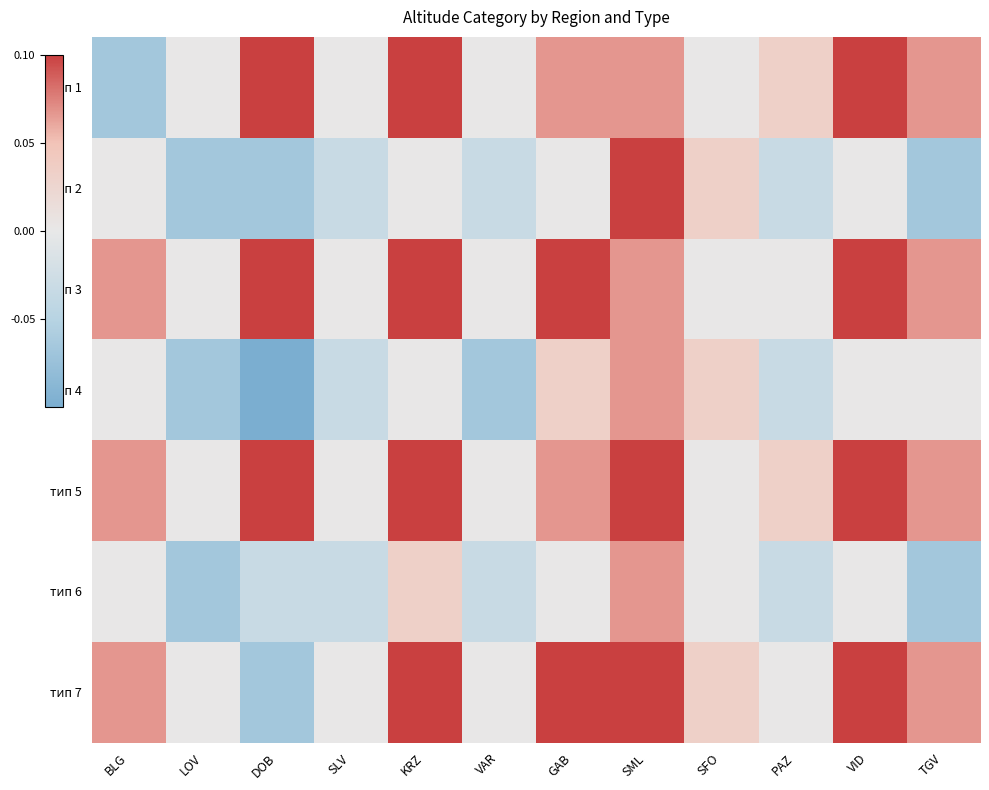

Between DOB and VAR, which series saw the biggest shift?

тип 1